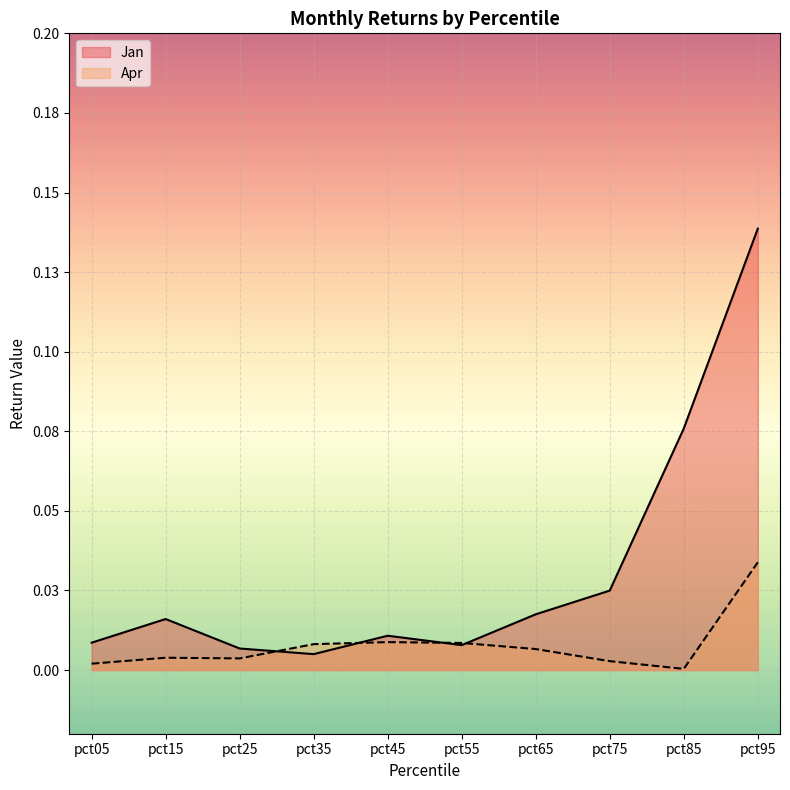

Reading right to left, list all the values displayed in this chart.

Jan: pct95=0.1	pct85=0.1	pct75=0.0	pct65=0.0	pct55=0.0	pct45=0.0	pct35=0.0	pct25=0.0	pct15=0.0	pct05=0.0
Apr: pct95=0.0	pct85=0.0	pct75=0.0	pct65=0.0	pct55=0.0	pct45=0.0	pct35=0.0	pct25=0.0	pct15=0.0	pct05=0.0